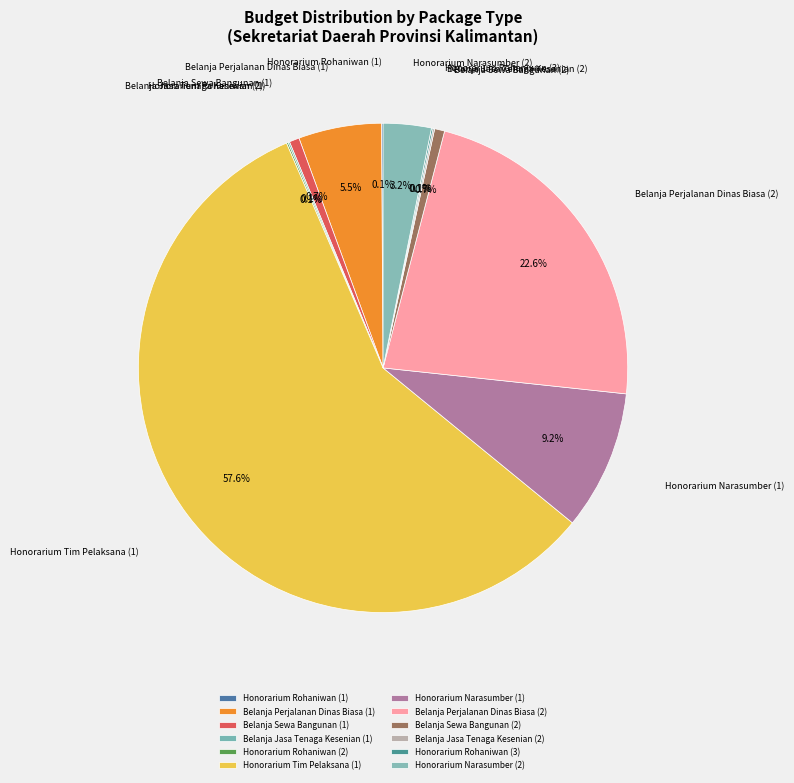

The Belanja Sewa Bangunan (2) slice represents 1% of the pie. True or false?

True